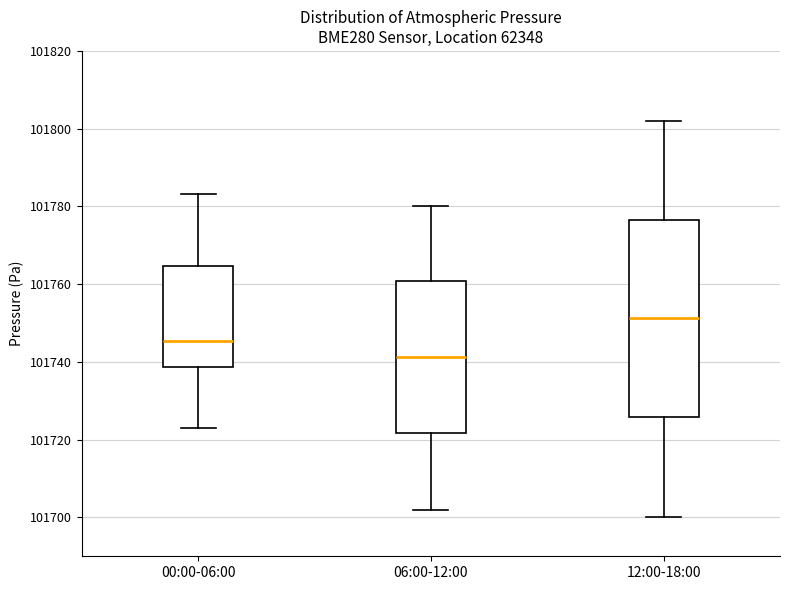

Where does the median line of the box for 12:00-18:00 sit on the y-axis? The values are not printed on the chart, so give them approximately, as read against the axis.

101752